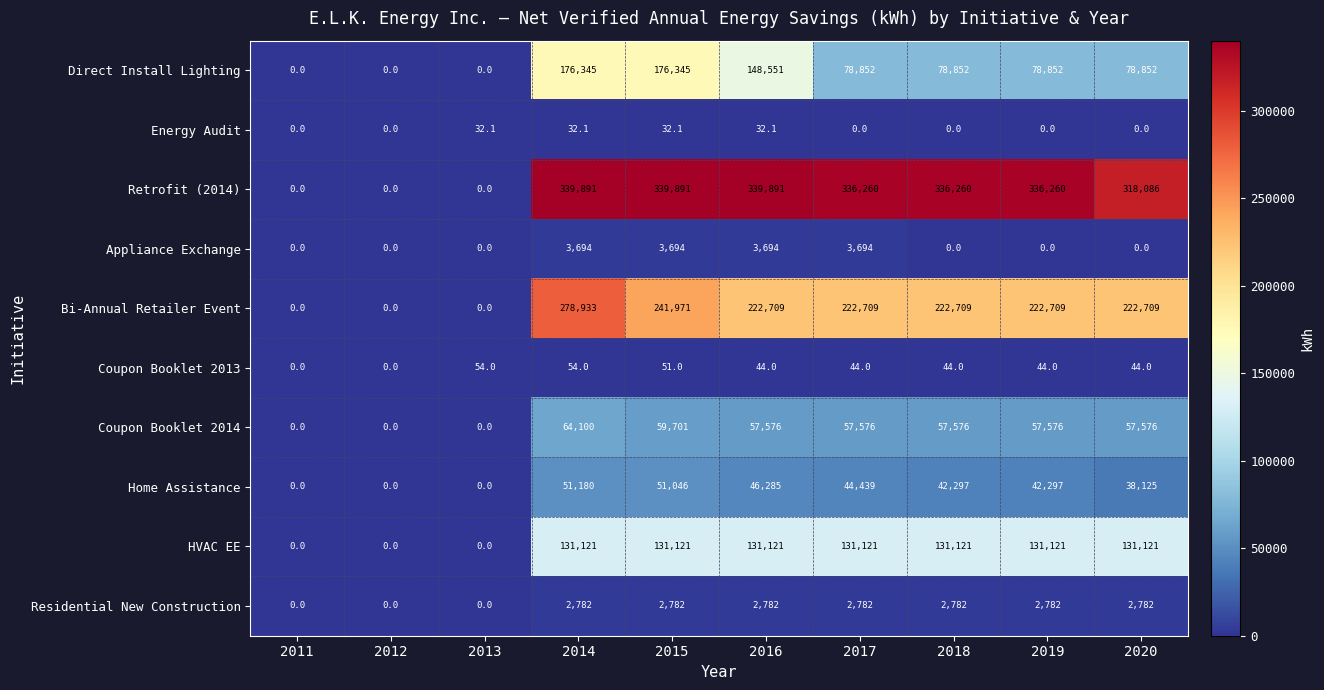

What is the total value across all series at 2015?

1006634.1